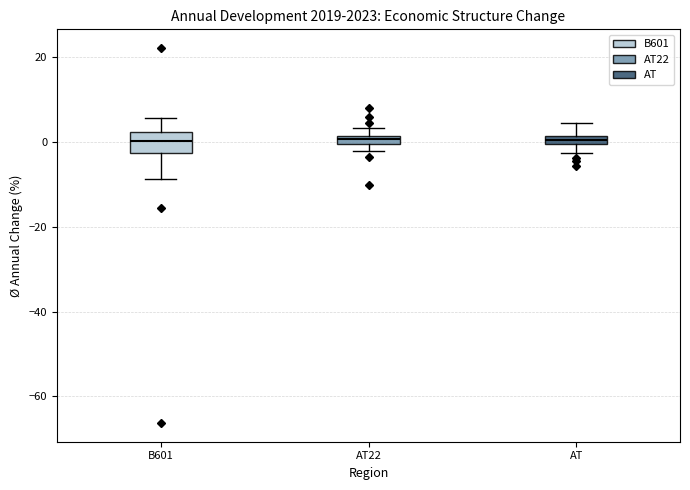

Where is the upper edge of the box for AT22 on the y-axis? The values are not printed on the chart, so give them approximately, as read against the axis.

2